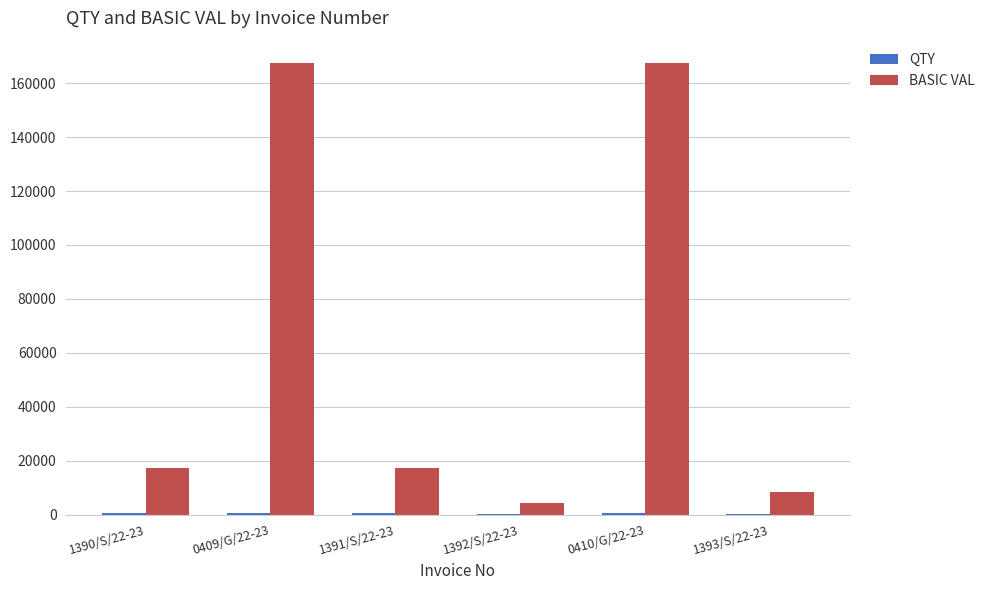

What is the sum of all BASIC VAL values?

382355